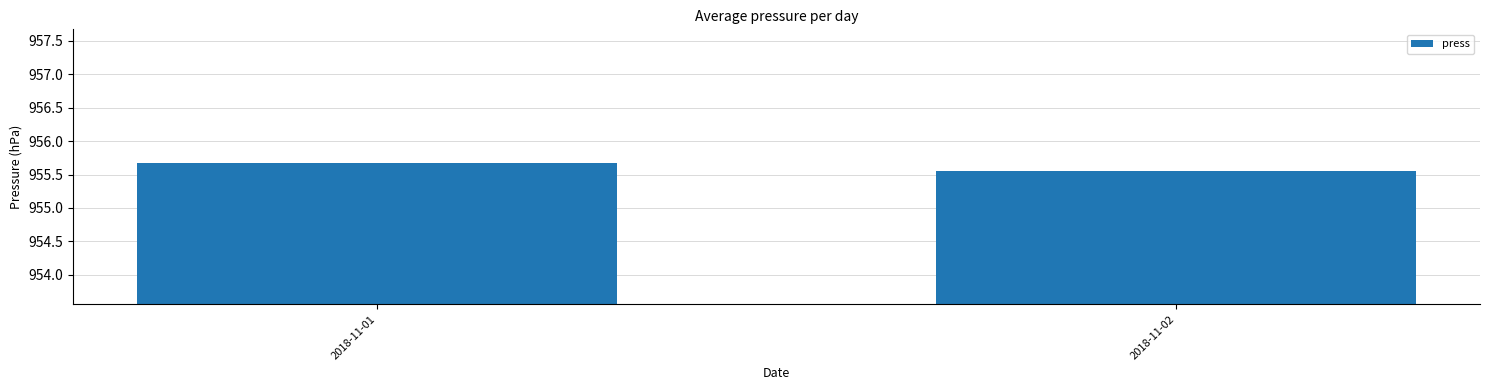

Count the values in the range 955 to 956.

2